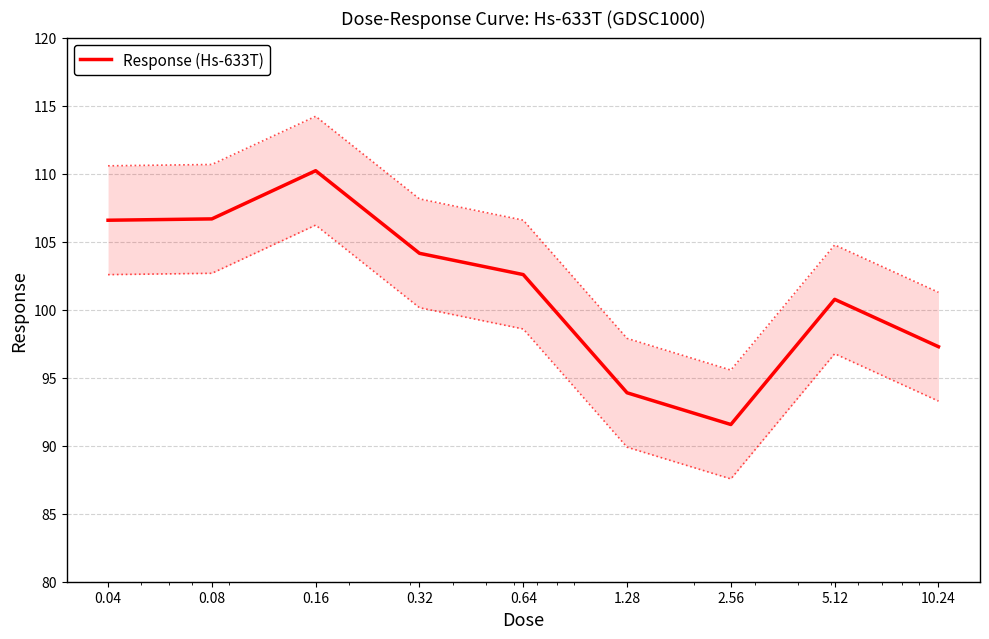

What is the value of the 2nd point from the left?

106.7